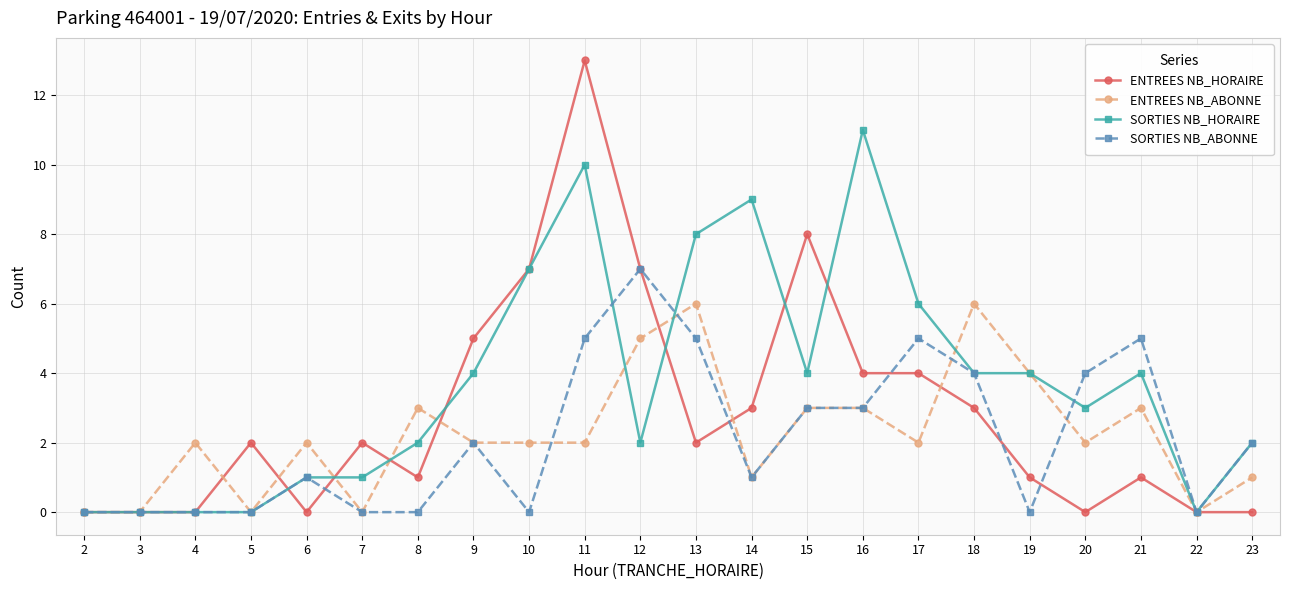

Which series has the largest total across all categories?

SORTIES NB_HORAIRE